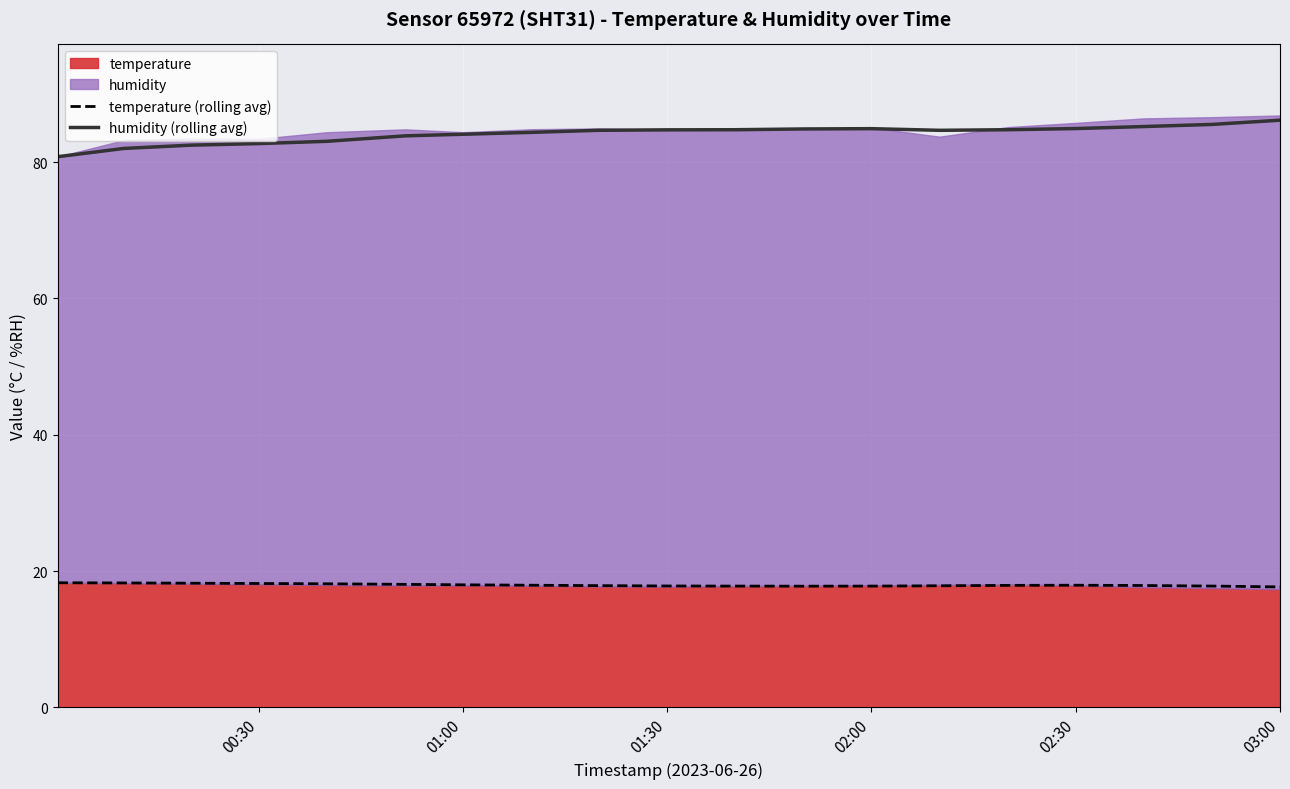

True or false: humidity (rolling avg) has a value of 86.2 at 03:00.

True